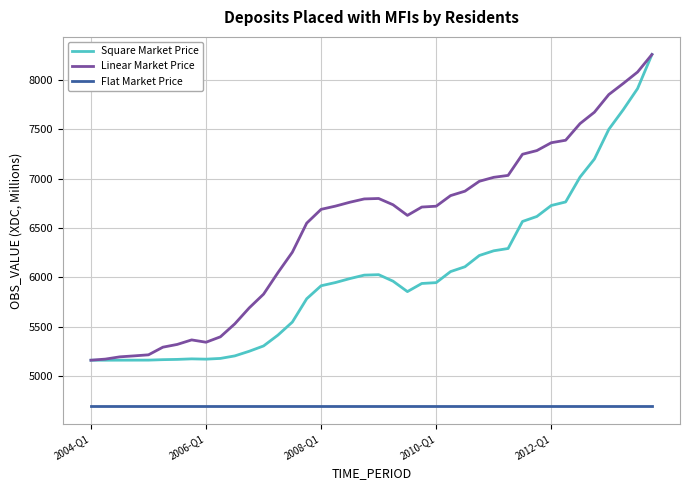

Which series has the largest total across all categories?

Linear Market Price